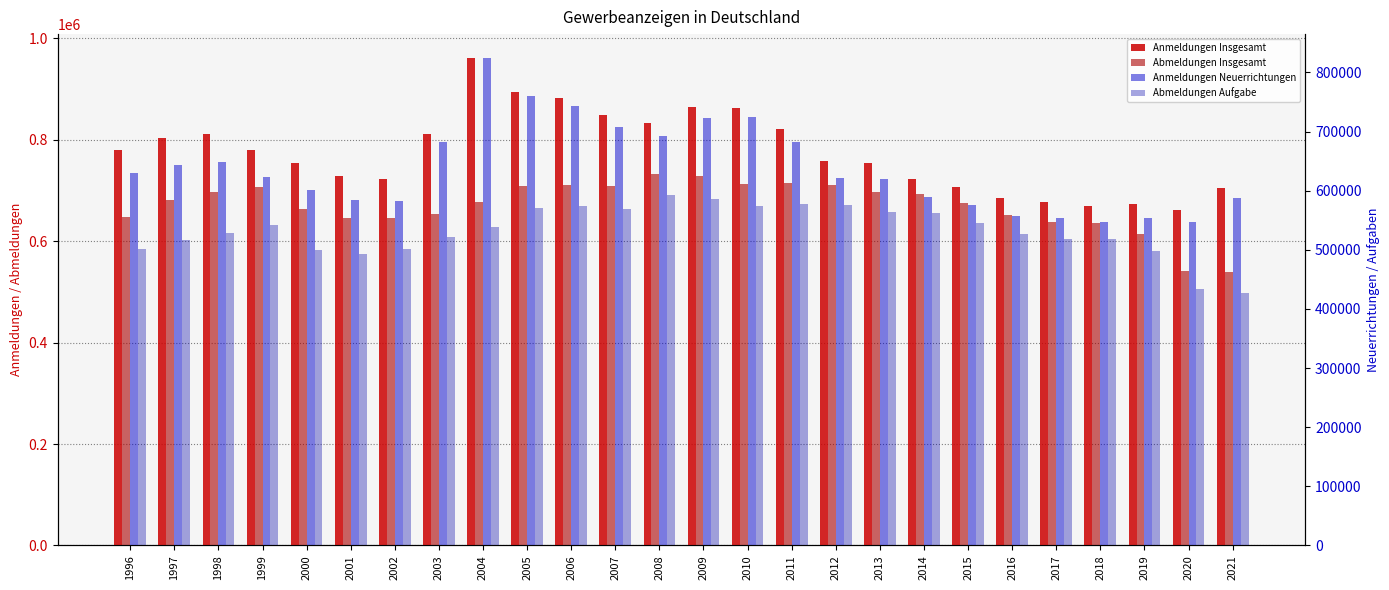

What is the value of the Anmeldungen Neuerrichtungen bar at the 3rd from the left?

647794